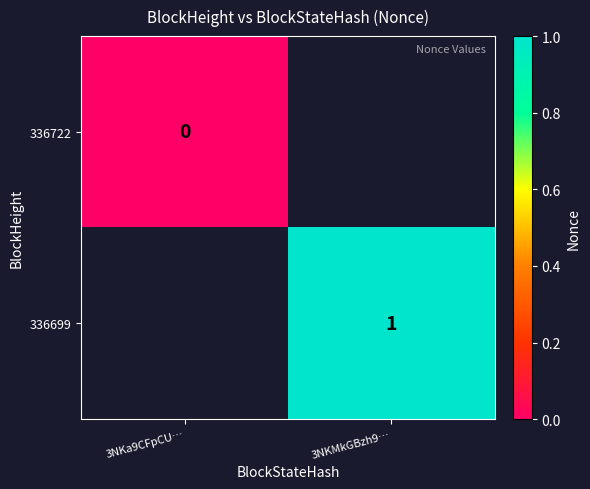

The 336699 series shows 1 at 3NKMkGBzh9…. True or false?

True